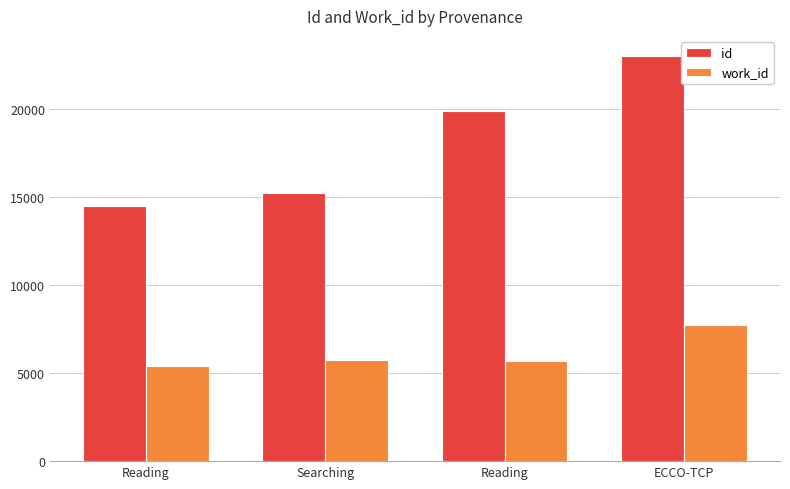

How many values in the work_id series are below 5730?

2